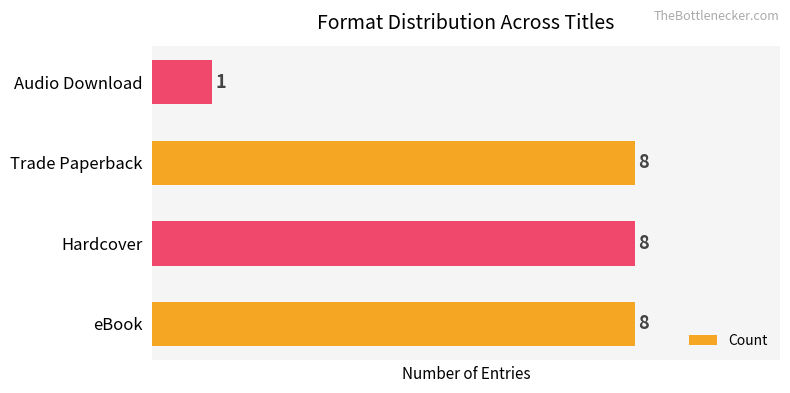

Approximately how many times larger is the value at Hardcover compared to eBook?

1.0